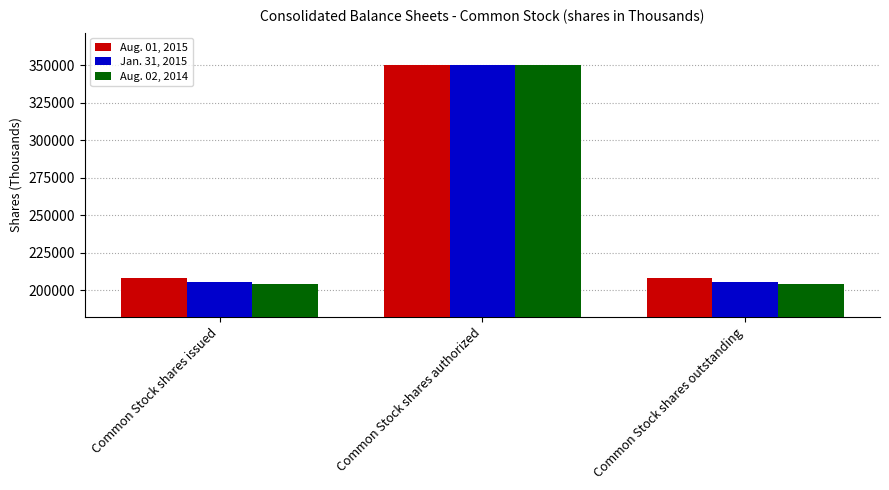

The value of Aug. 01, 2015 at Common Stock shares issued is 61984. True or false?

False